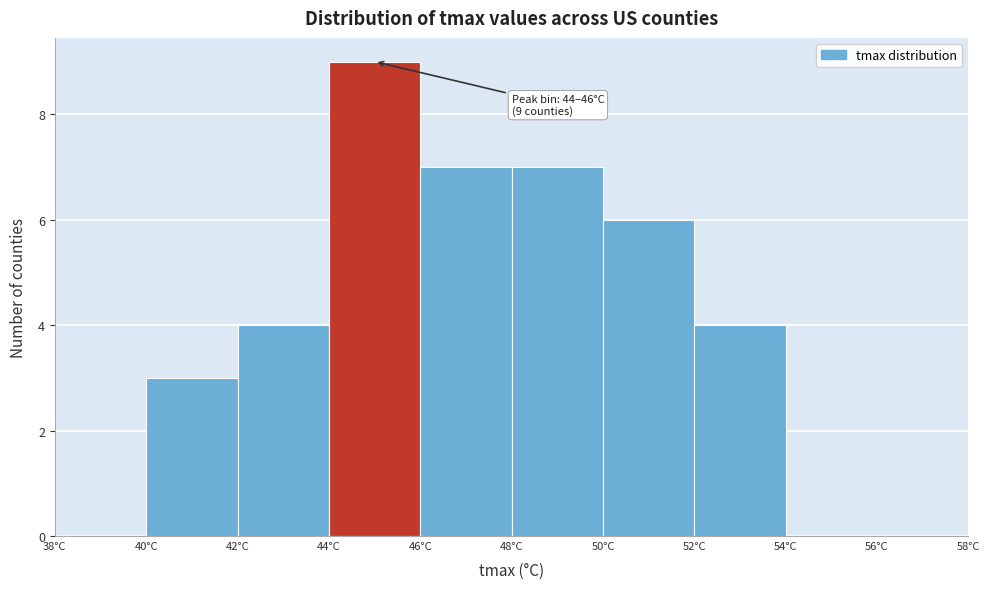

Which range on the x-axis has the tallest bar?

44 to 46